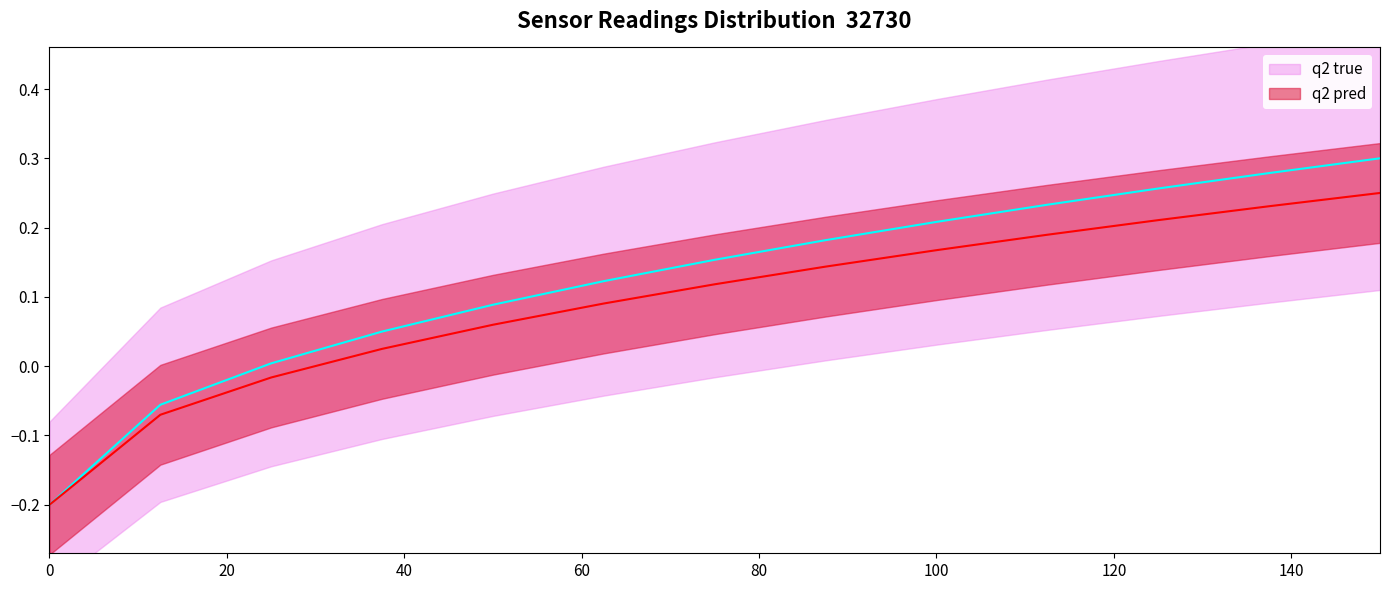

The q2 pred series shows 0.1 at 80. True or false?

True